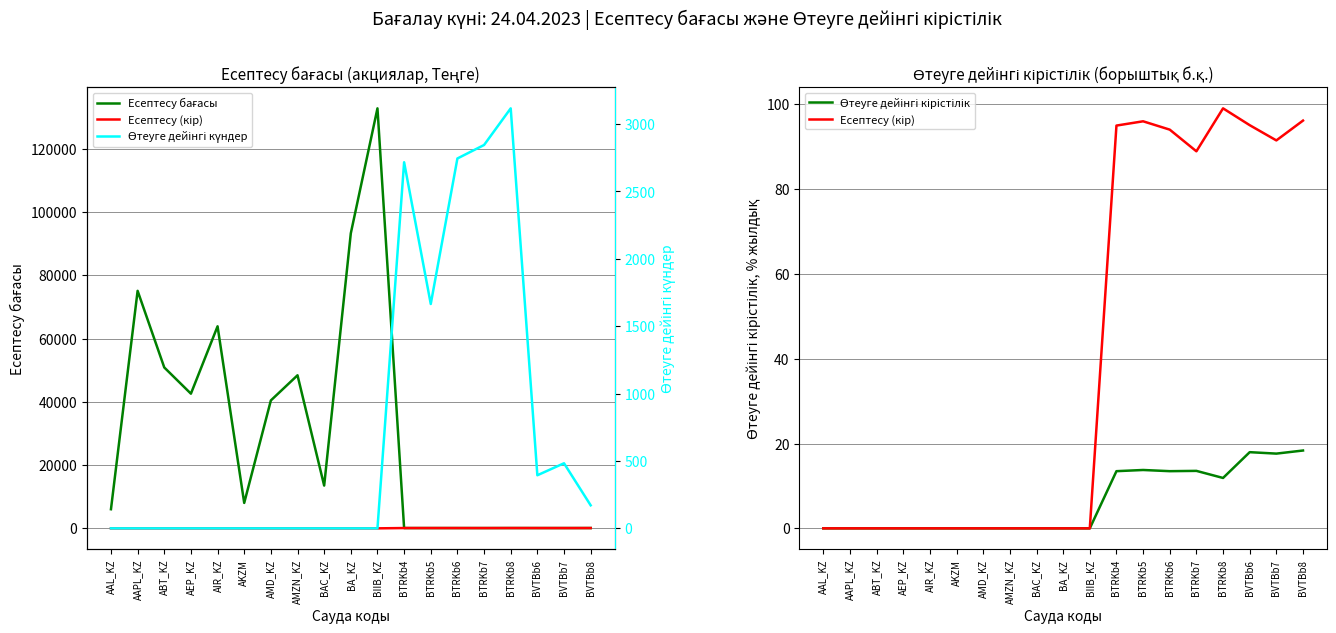

How many lines are shown in the chart?

4